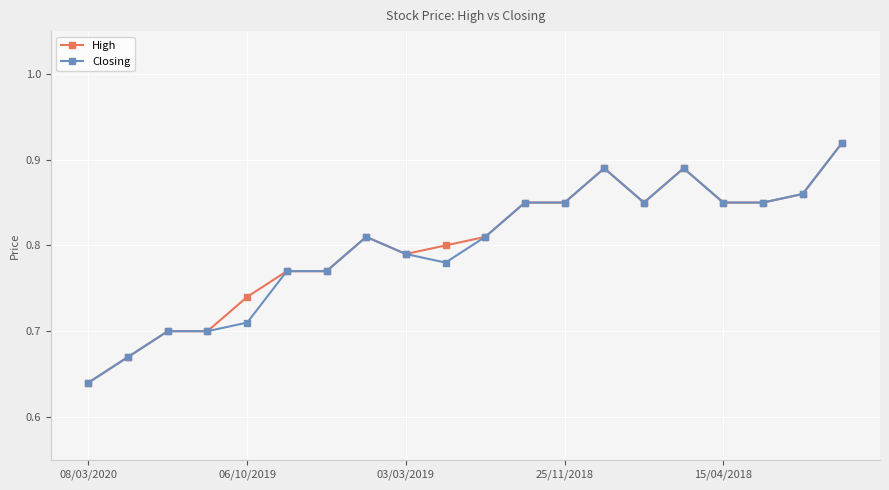

Does the chart have visible grid lines?

Yes